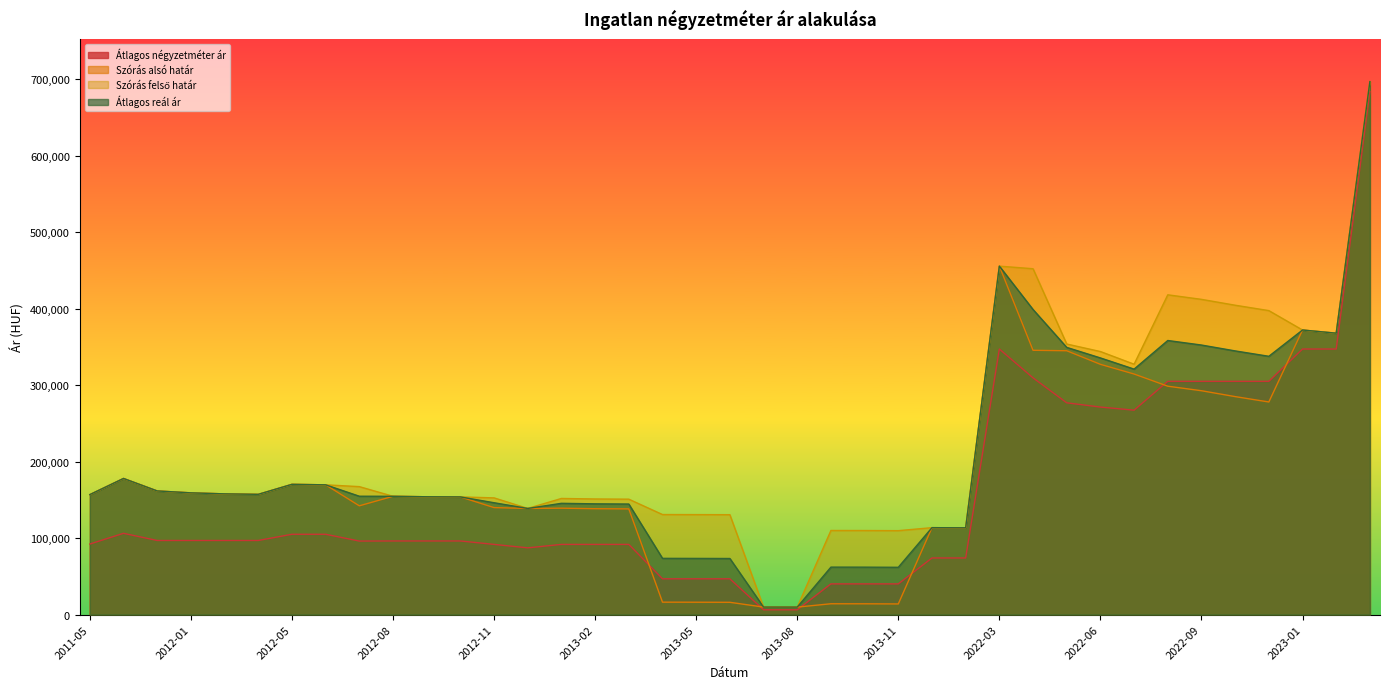

Which category has the lowest value in the Szórás alsó határ series?

2013-08